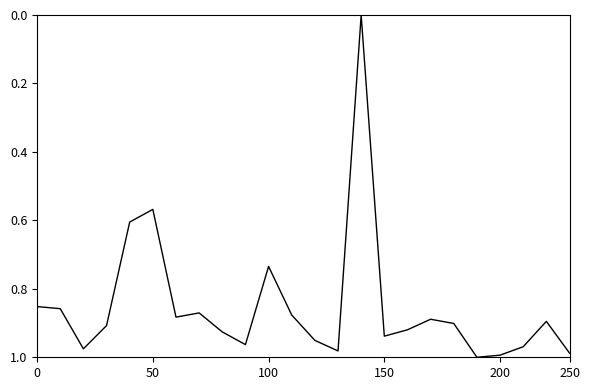

What is the sum of all values?

20.4